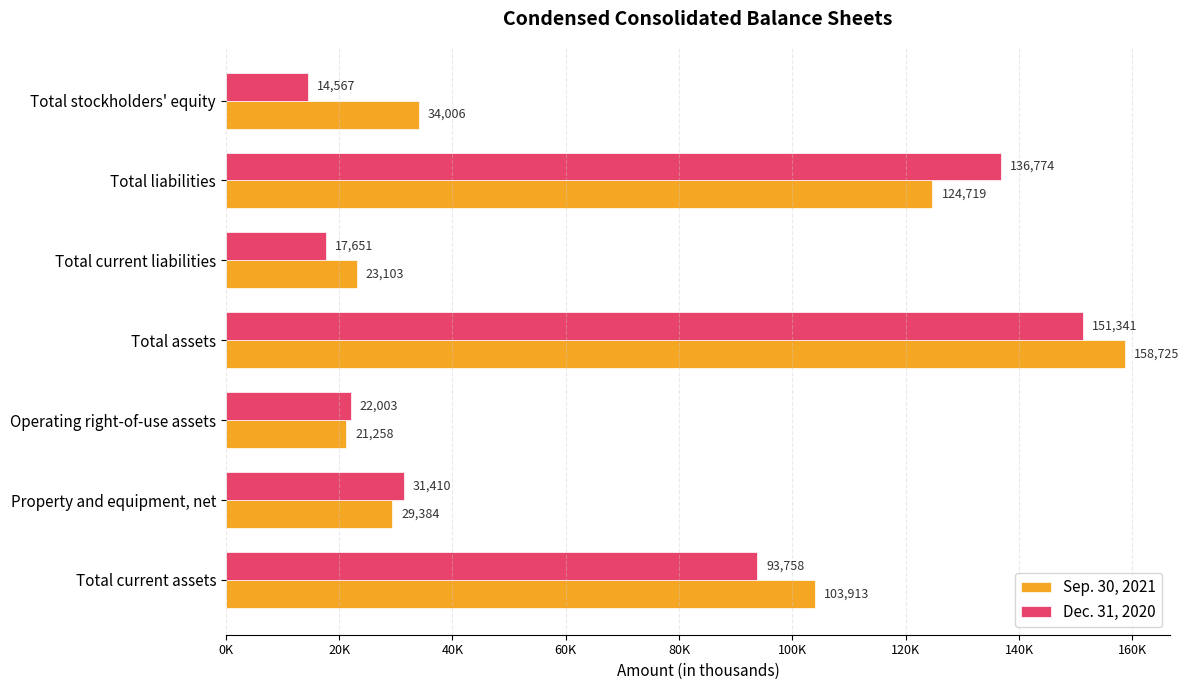

Rank the series by their average value, from highest to lowest.

Sep. 30, 2021, Dec. 31, 2020